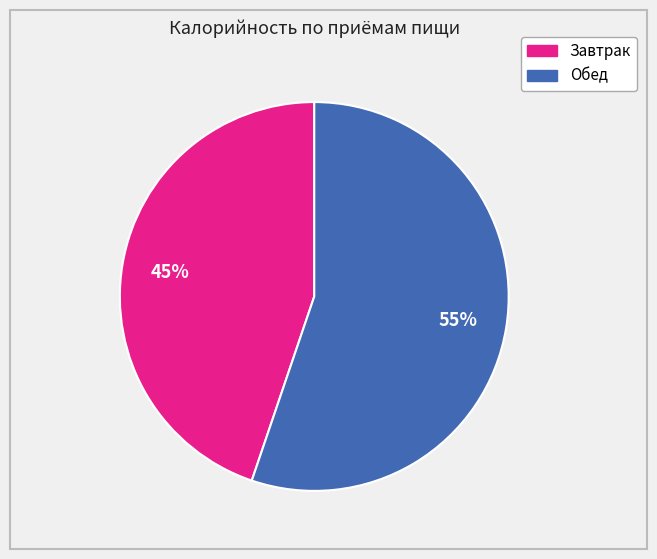

To the nearest percent, what portion does Обед represent?

55%